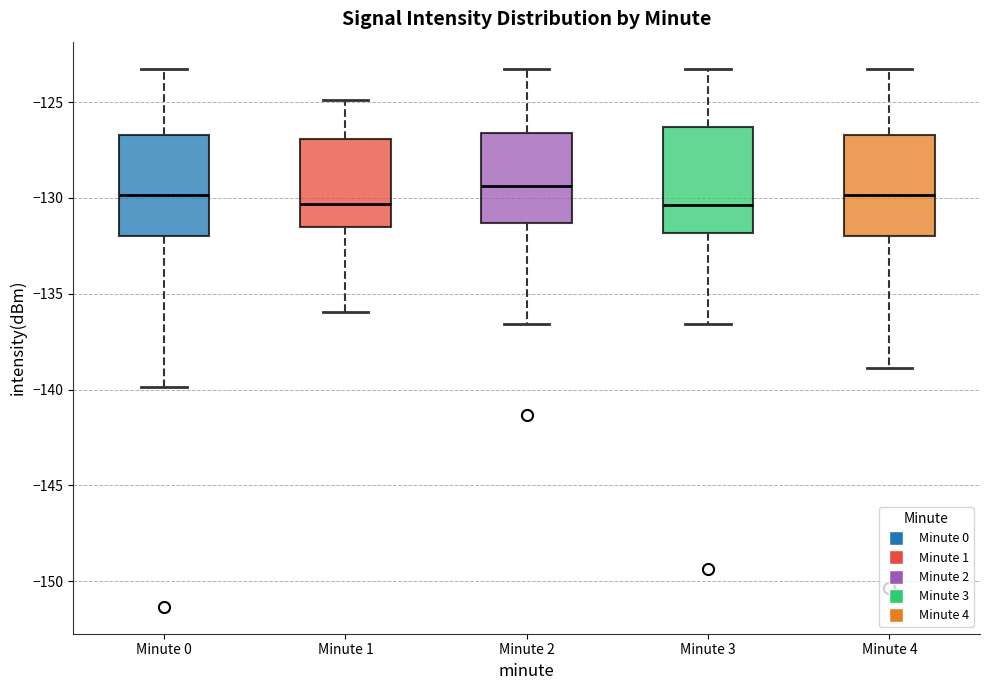

Reading left to right, transcribe this box plot: for each box, give where its median line is, the range the box spans, and where its two whiskers end, as read against the y-axis. The values are not printed on the chart, so give them approximately, as read against the axis.

Minute 0: median -130.0, box -132.0 to -126.5, whiskers -140.0 to -123.0
Minute 1: median -130.5, box -131.5 to -127.0, whiskers -136.0 to -125.0
Minute 2: median -129.5, box -131.5 to -126.5, whiskers -136.5 to -123.0
Minute 3: median -130.5, box -132.0 to -126.5, whiskers -136.5 to -123.0
Minute 4: median -130.0, box -132.0 to -126.5, whiskers -139.0 to -123.0